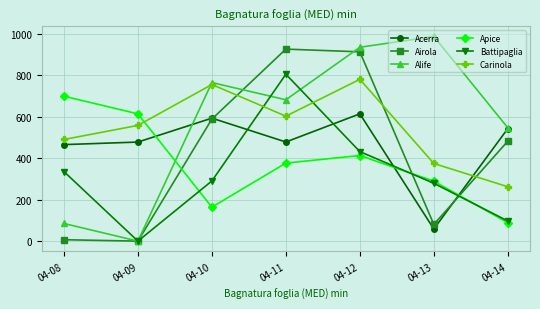

Which label corresponds to the largest value in the chart?

04-13